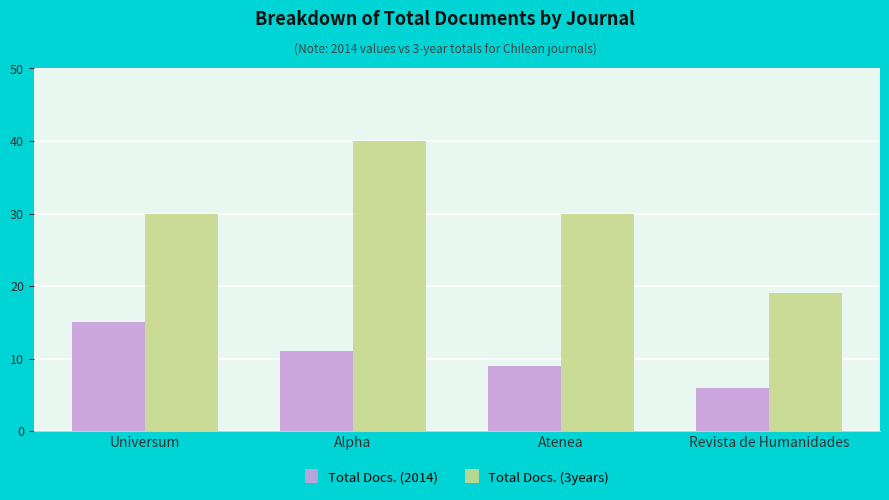

Reading left to right, what are all the values shown in this chart?

Total Docs. (2014): Universum=15	Alpha=11	Atenea=9	Revista de Humanidades=6
Total Docs. (3years): Universum=30	Alpha=40	Atenea=30	Revista de Humanidades=19